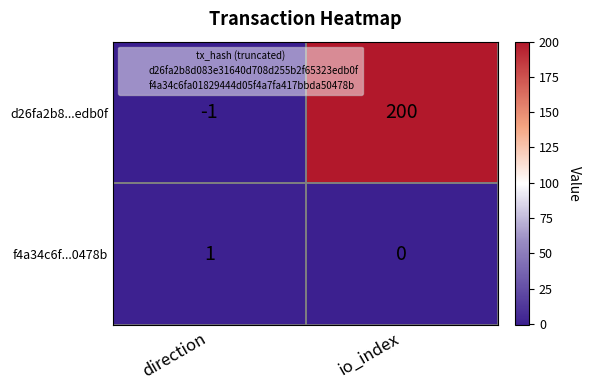

What is the highest value of the d26fa2b8...edb0f series?

200